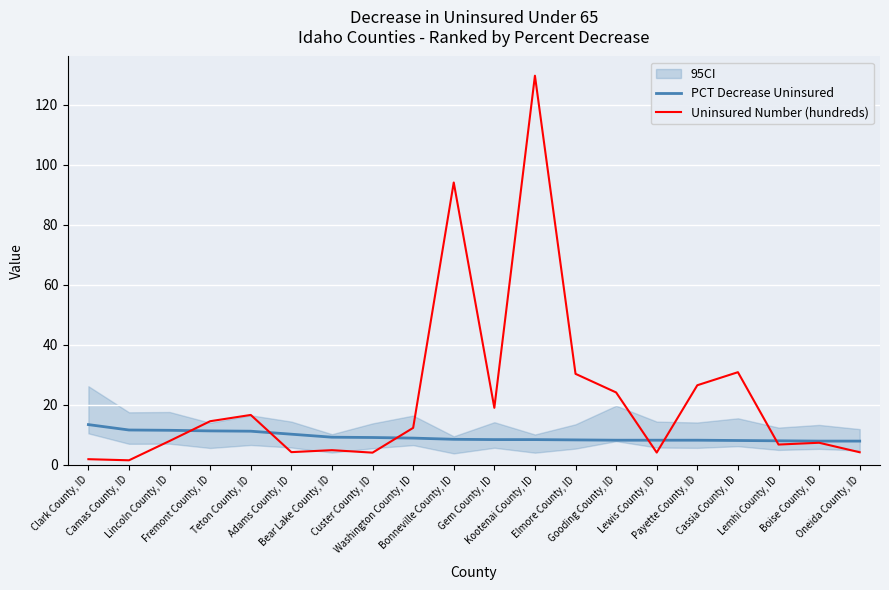

List the labels in order of PCT Decrease Uninsured value, largest first.

Clark County, ID, Camas County, ID, Lincoln County, ID, Fremont County, ID, Teton County, ID, Adams County, ID, Bear Lake County, ID, Custer County, ID, Washington County, ID, Bonneville County, ID, Gem County, ID, Kootenai County, ID, Elmore County, ID, Gooding County, ID, Lewis County, ID, Payette County, ID, Cassia County, ID, Lemhi County, ID, Boise County, ID, Oneida County, ID